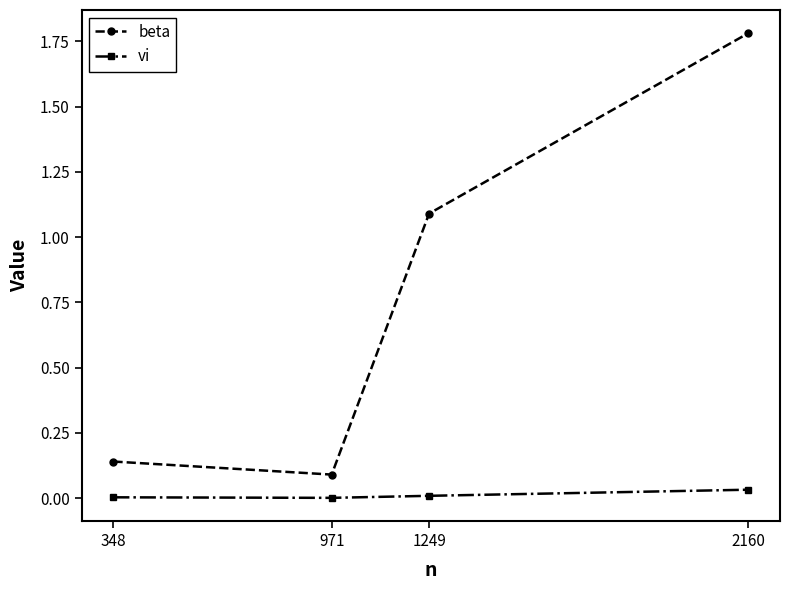

What is the sum of all beta values?

3.1